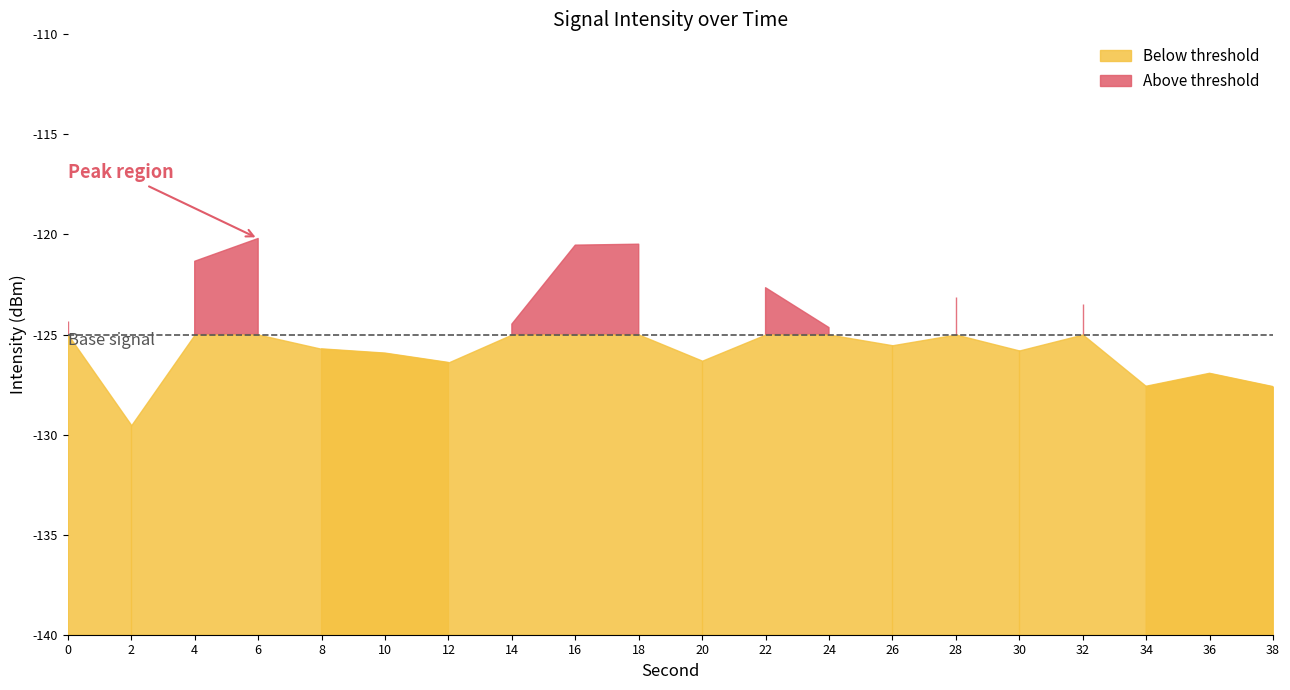

Is the value of intensity_upper at 36 greater than the value of intensity(dBm) at 26?

Yes